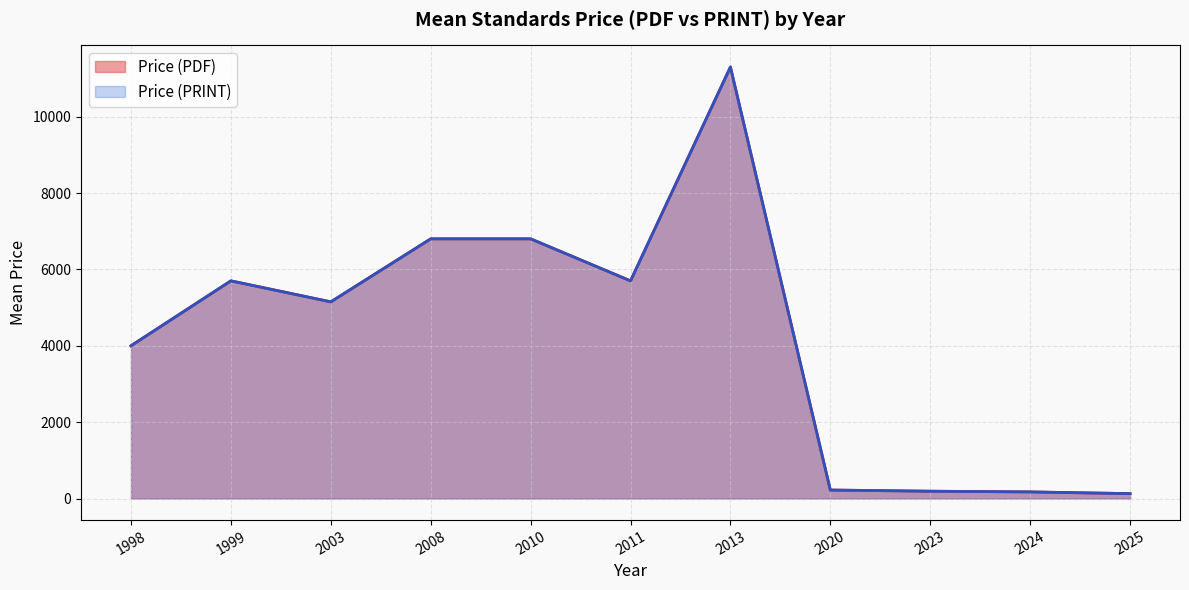

List the series in order of their peak value, lowest first.

Price (PDF), Price (PRINT)